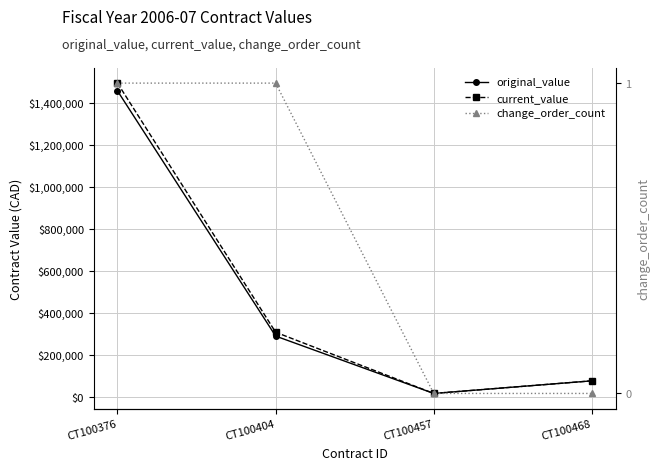

True or false: change_order_count and current_value intersect in this chart.

False